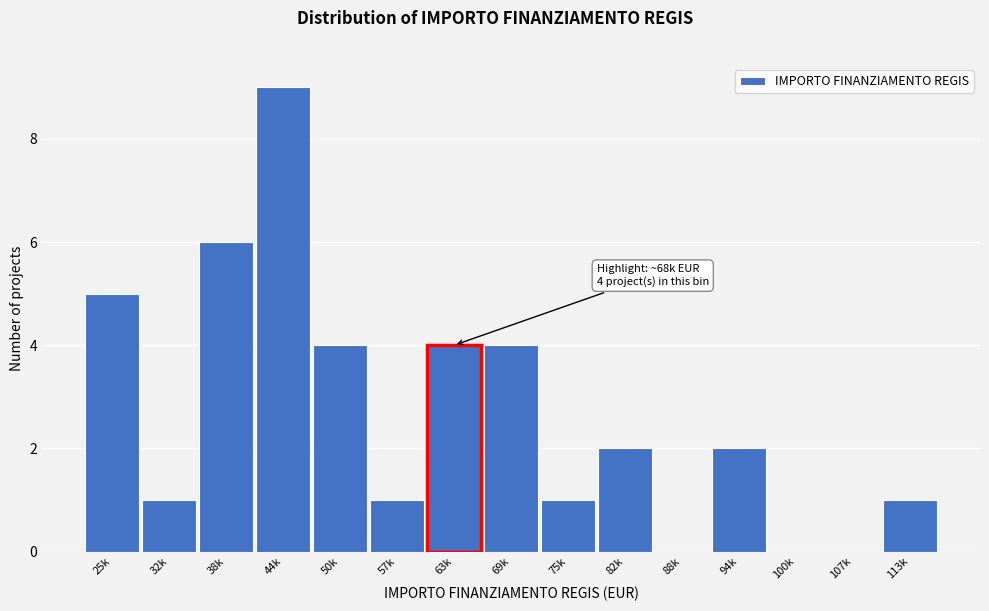

Reading left to right, transcribe all the data shown in this chart.

25k=5	32k=1	38k=6	44k=9	50k=4	57k=1	63k=4	69k=4	75k=1	82k=2	88k=0	94k=2	100k=0	107k=0	113k=1